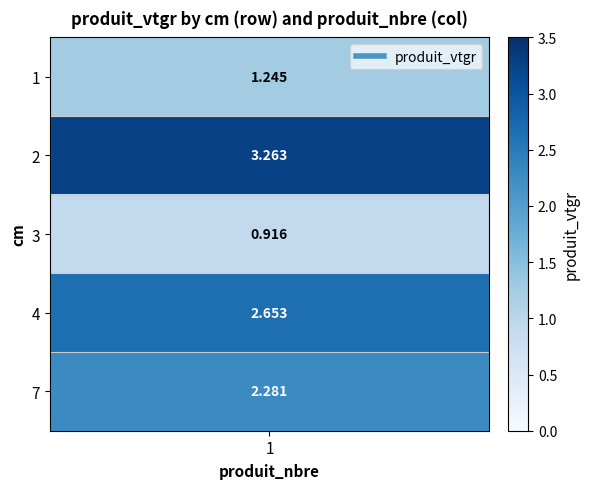

Where does the 3 series first go above 2?

1